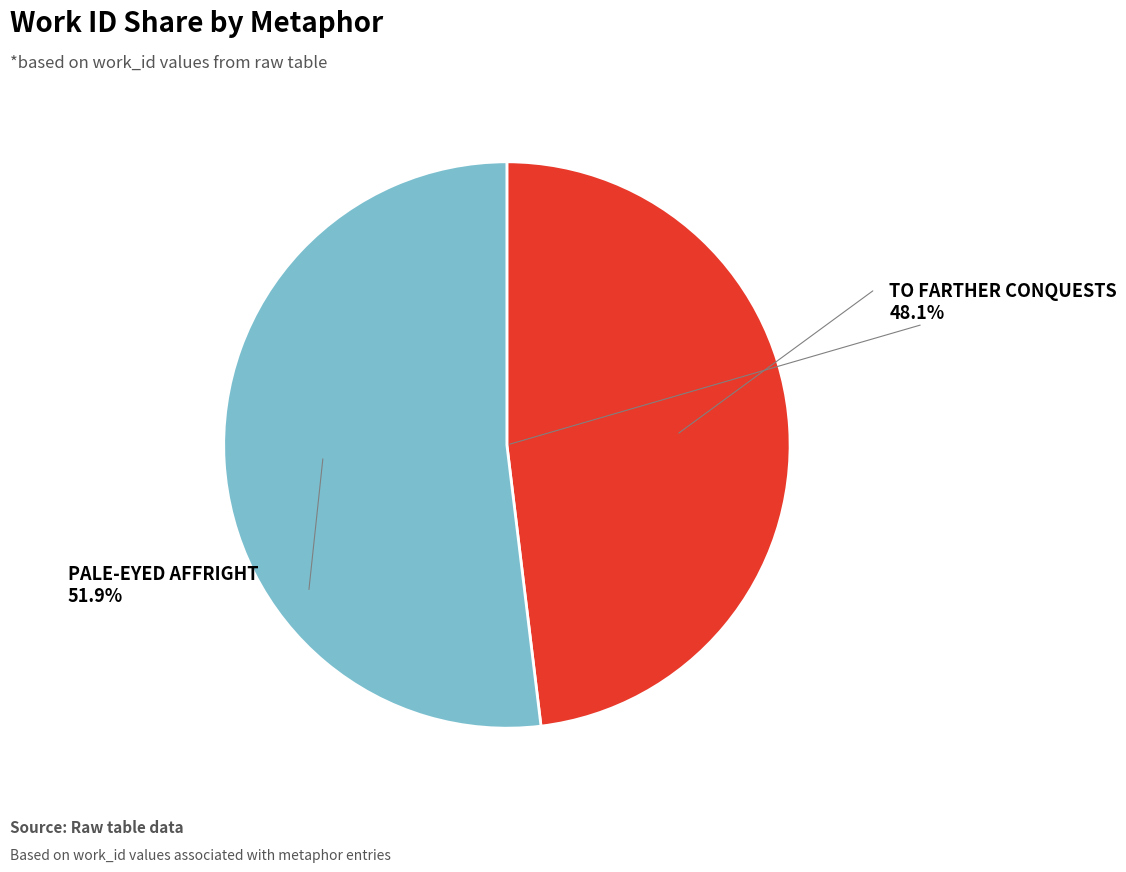

To the nearest percent, what is the average slice percentage?

50%